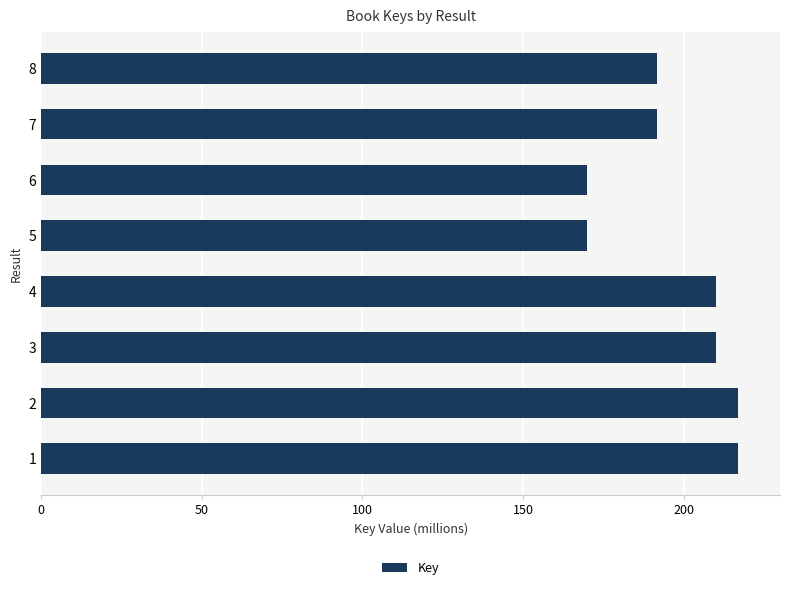

What is the sum of the values at 6 and 4?

379.9